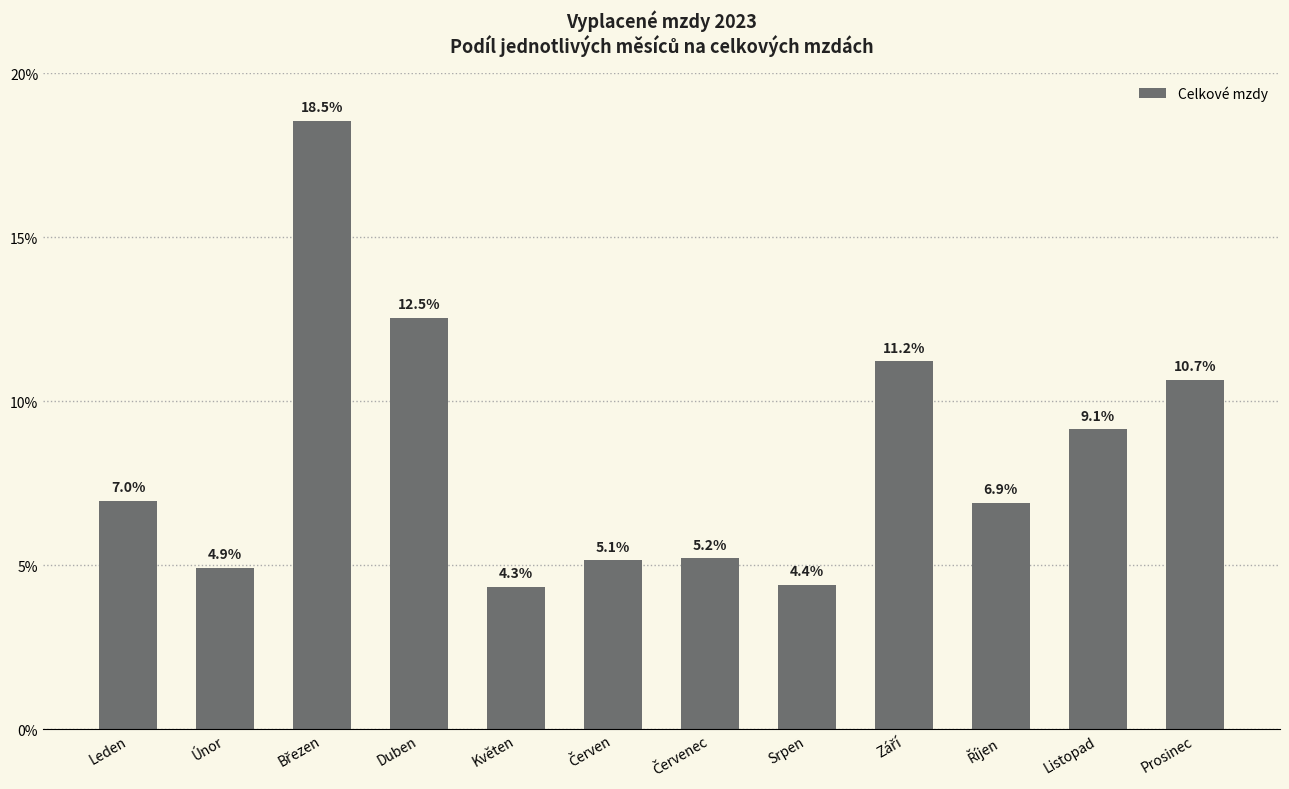

The chart shows a value of 12.5 at Duben. True or false?

True